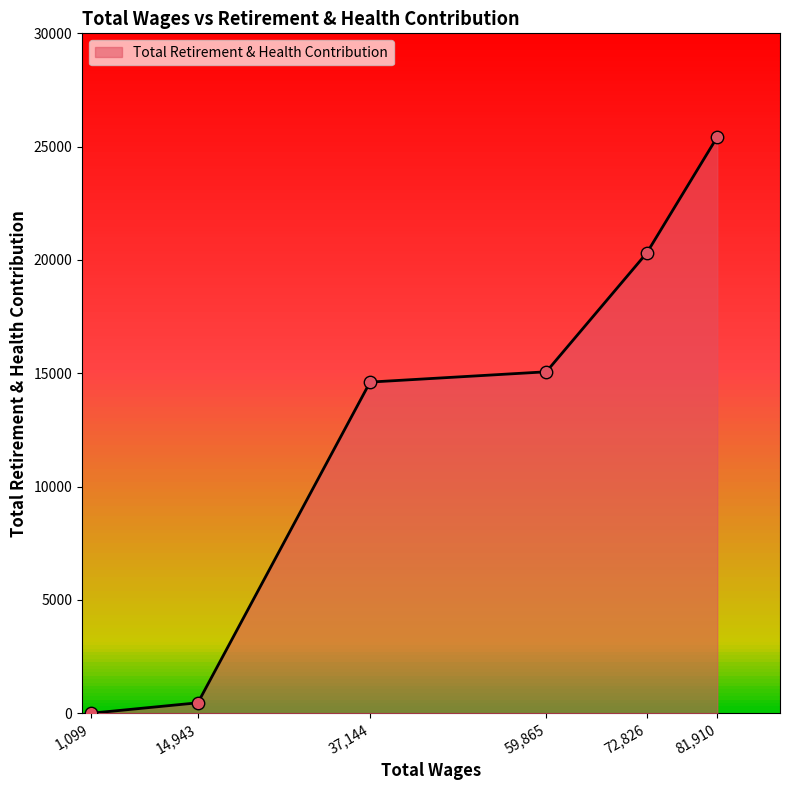

Which has a higher value, 37,144 or 72,826?

72,826